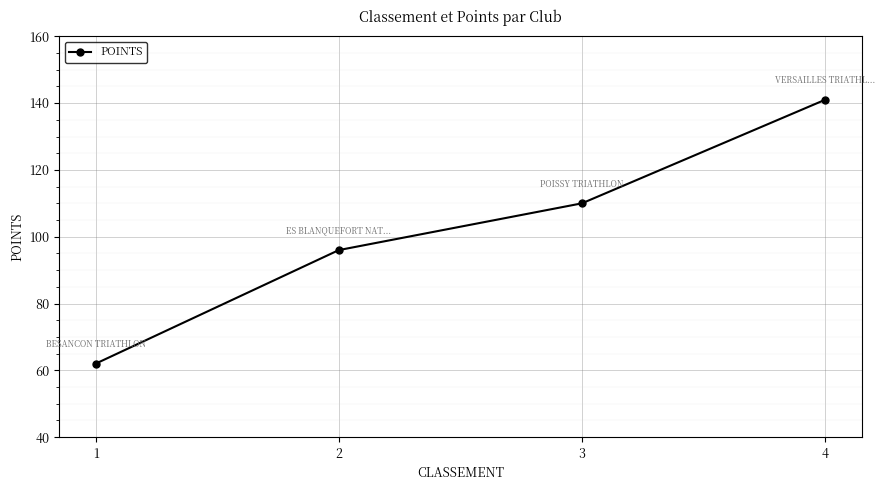

Which has a higher value, 4 or 1?

4